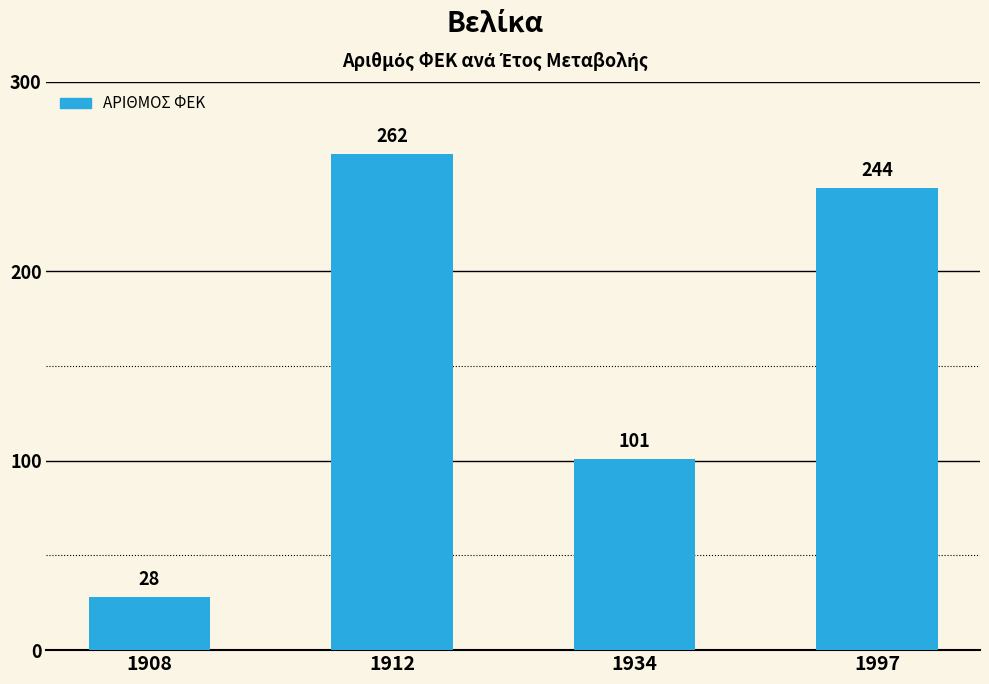

Reading left to right, extract all data points from this chart.

1908=28	1912=262	1934=101	1997=244